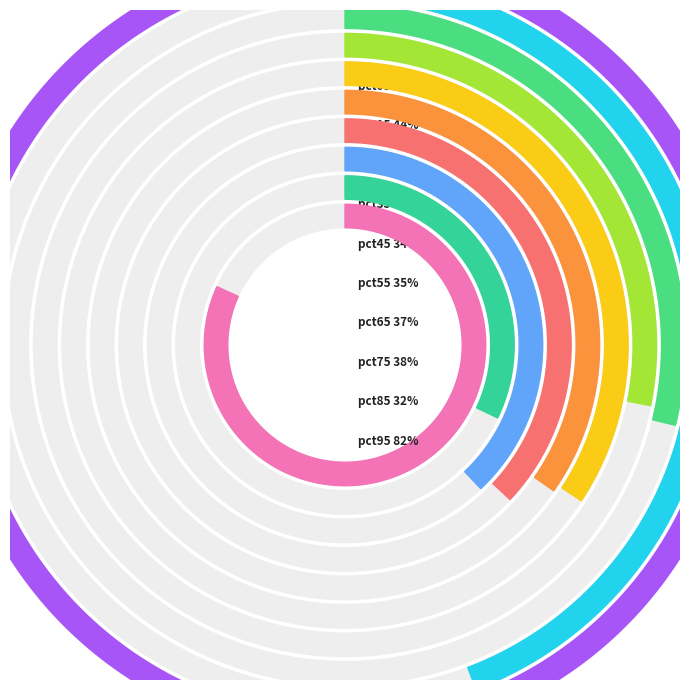

Which has a higher value, pct85 or pct45?

pct45